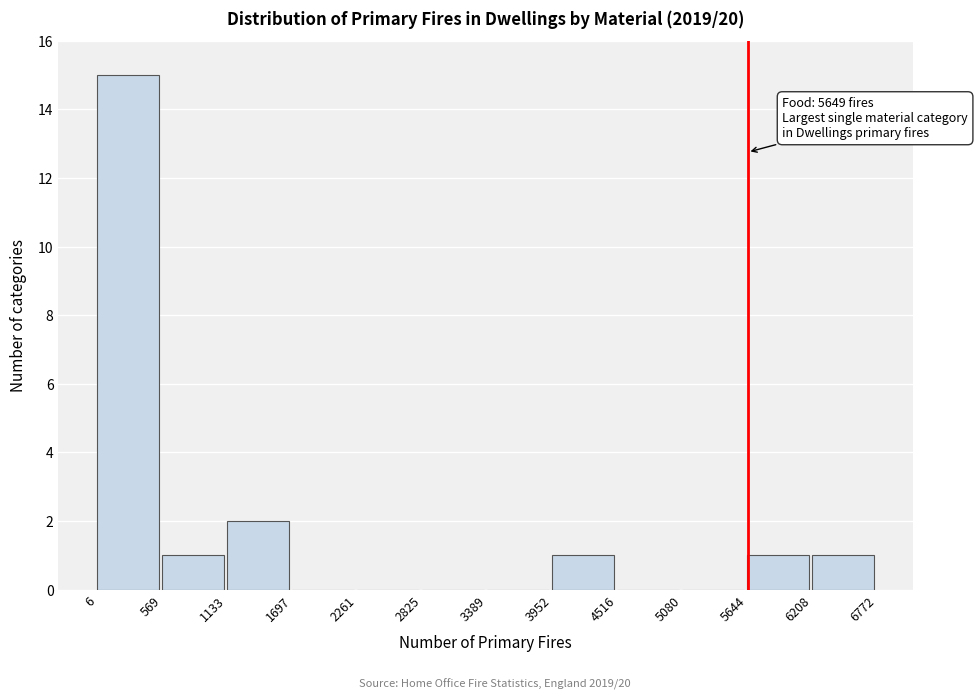

Which range on the x-axis has the tallest bar?

6 to 569